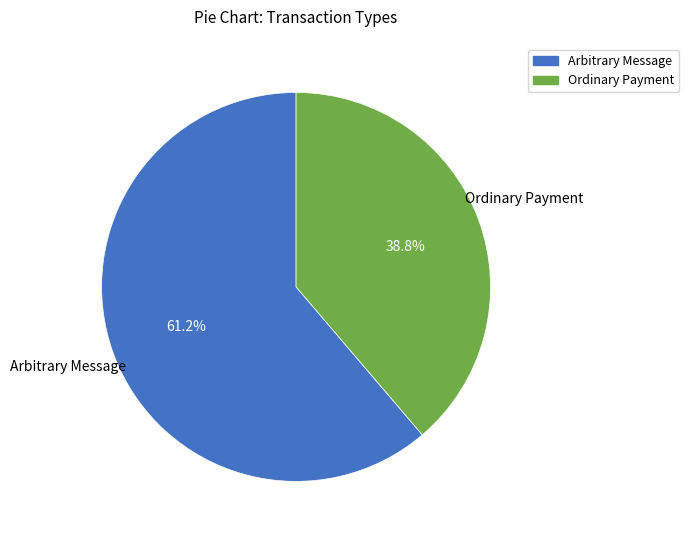

Which has a higher value, Ordinary Payment or Arbitrary Message?

Arbitrary Message